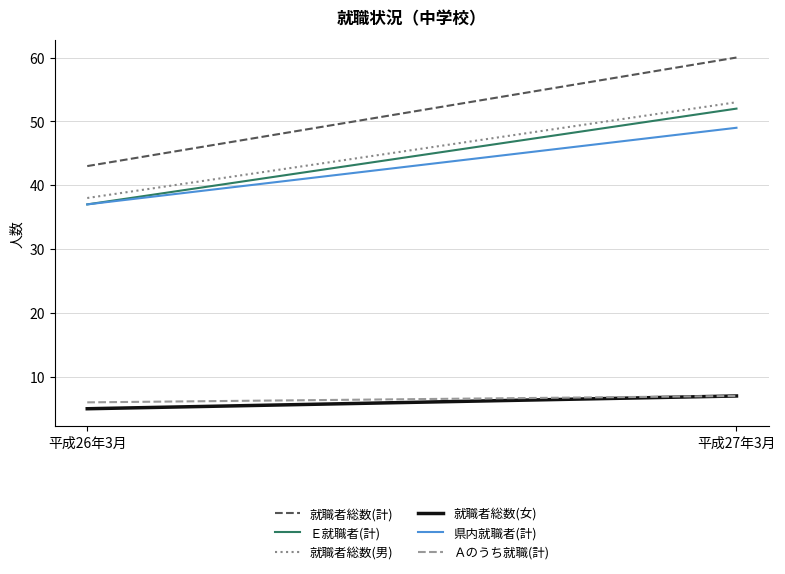

What is the sum of the Ｅ就職者(計) values at 平成27年3月 and 平成26年3月?

89